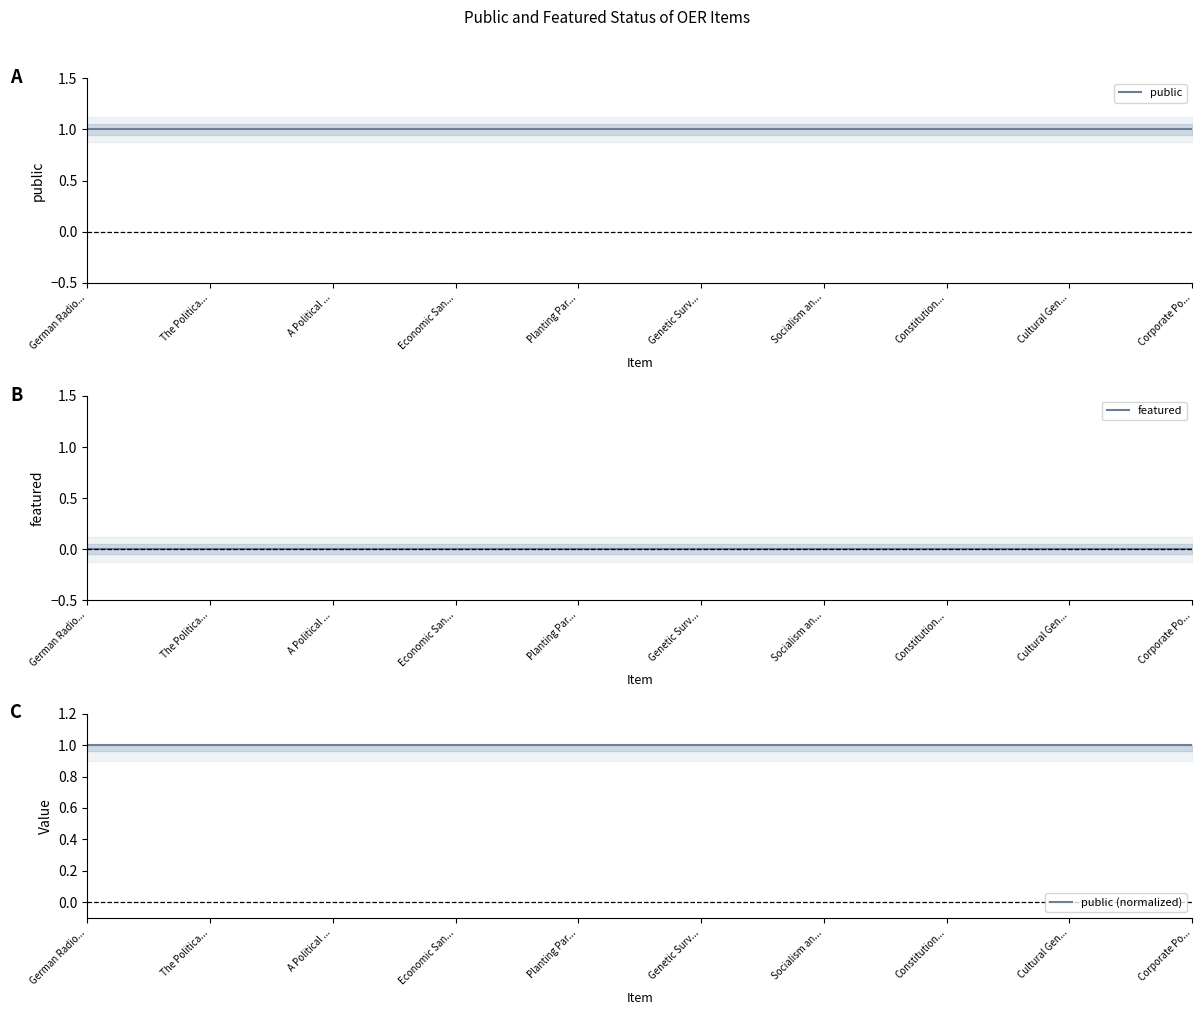

What is the maximum value for public?

1